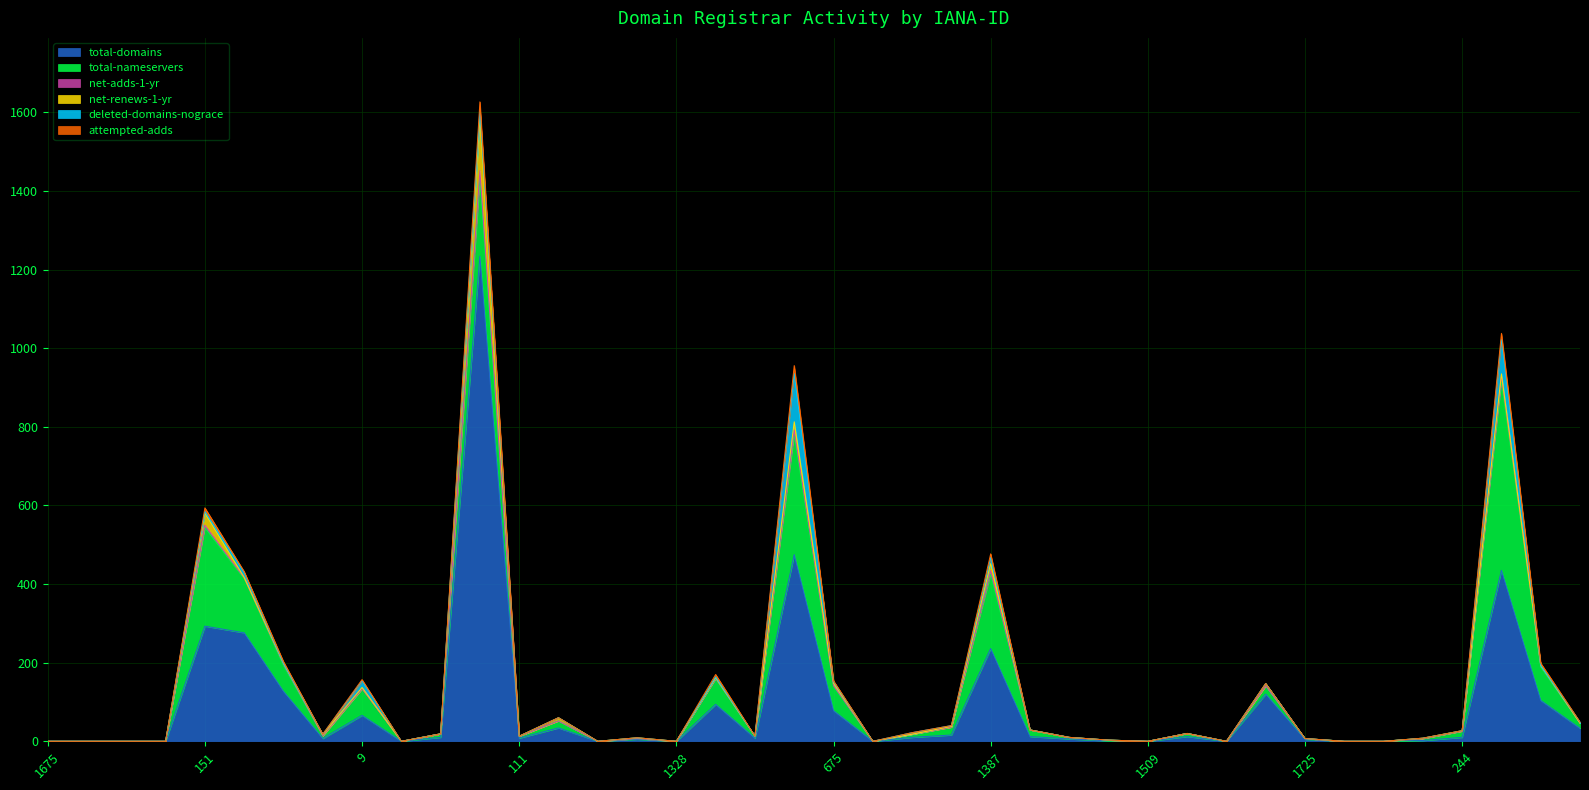

The value of net-renews-1-yr at 1328 is 0. True or false?

True